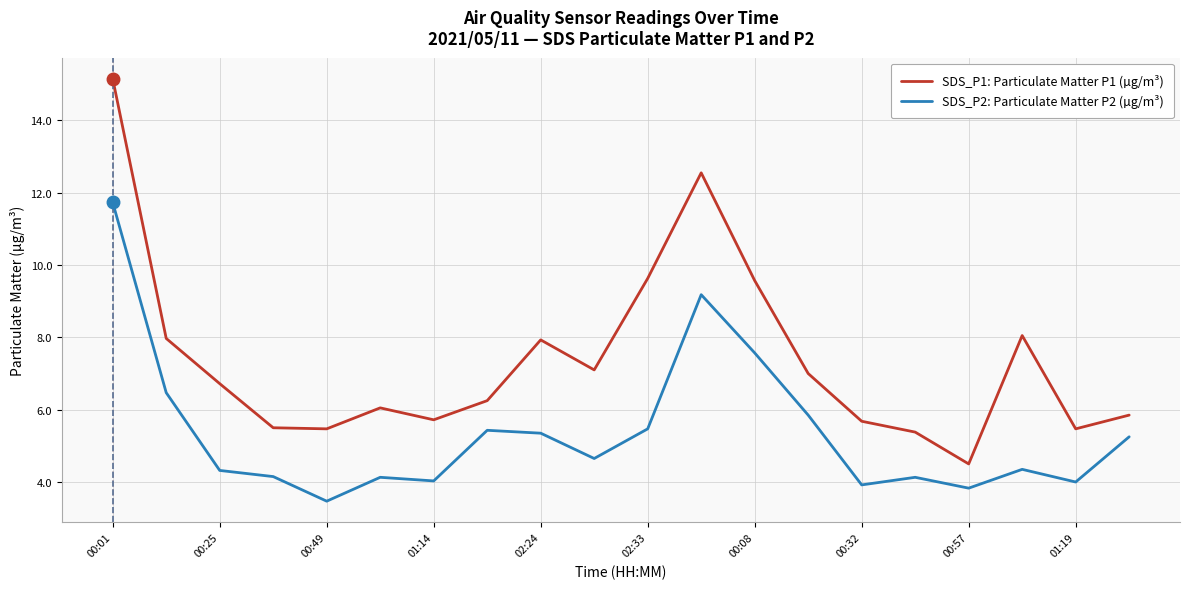

Rank the series by their average value, from lowest to highest.

SDS_P2: Particulate Matter P2 (µg/m³), SDS_P1: Particulate Matter P1 (µg/m³)